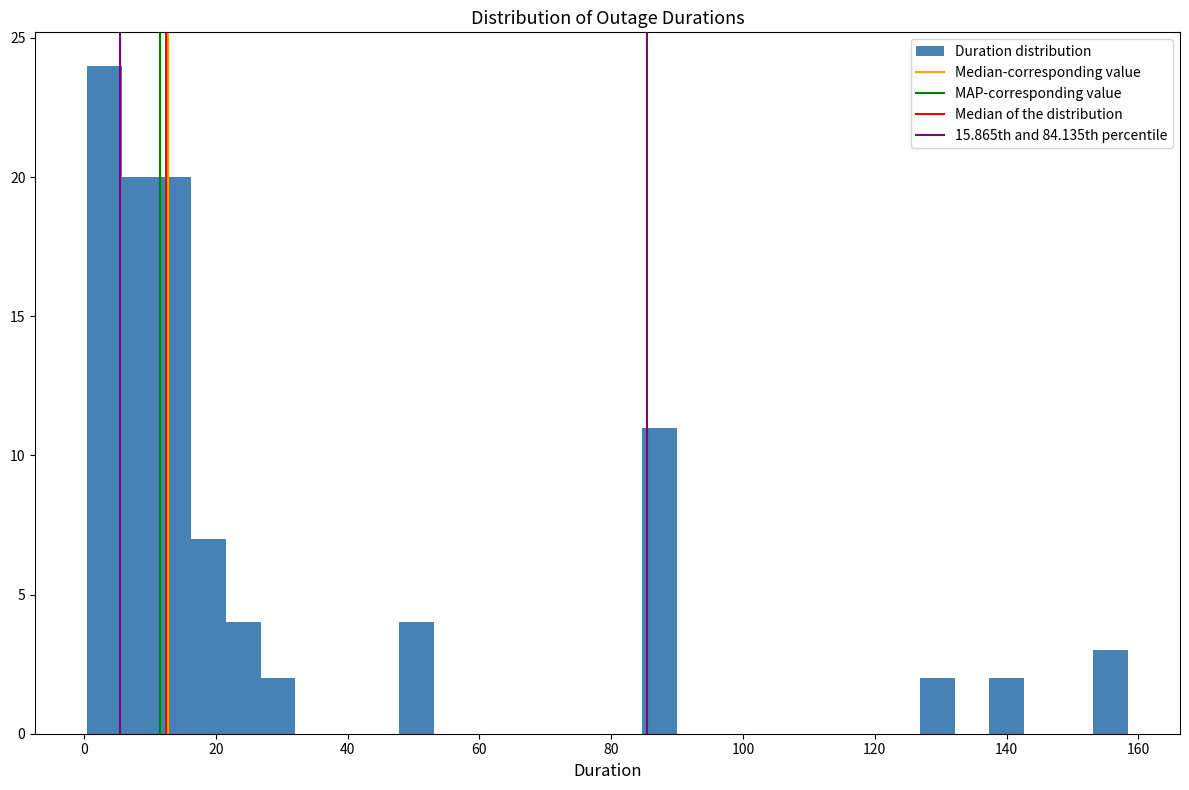

Read against the x-axis, roughly where is the centre of the tallest bar?

4